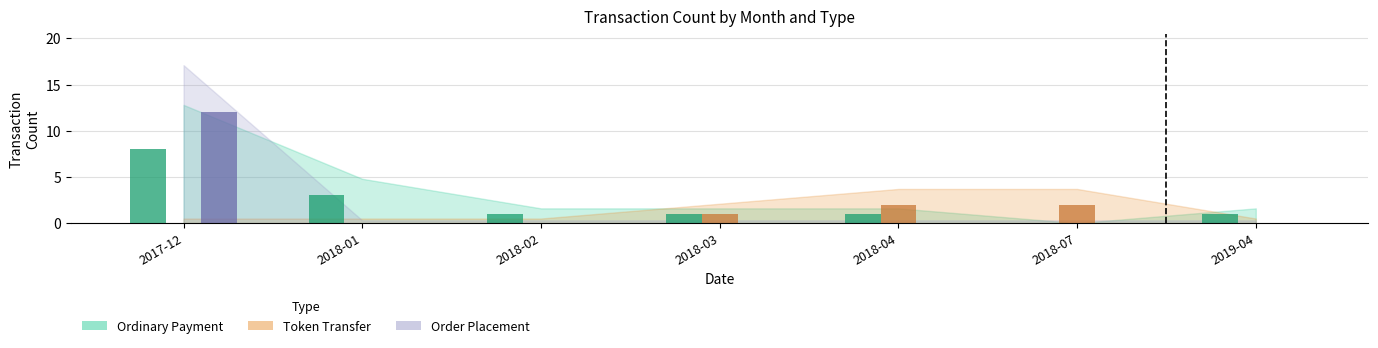

Which category has the highest value across all series?

2017-12